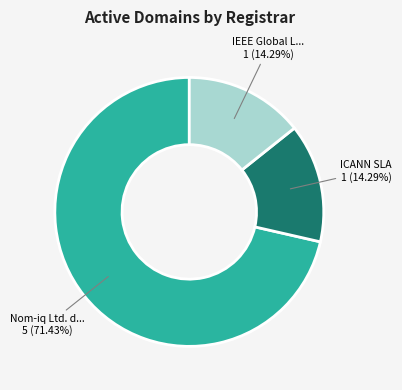

How many slices are in this pie chart?

3